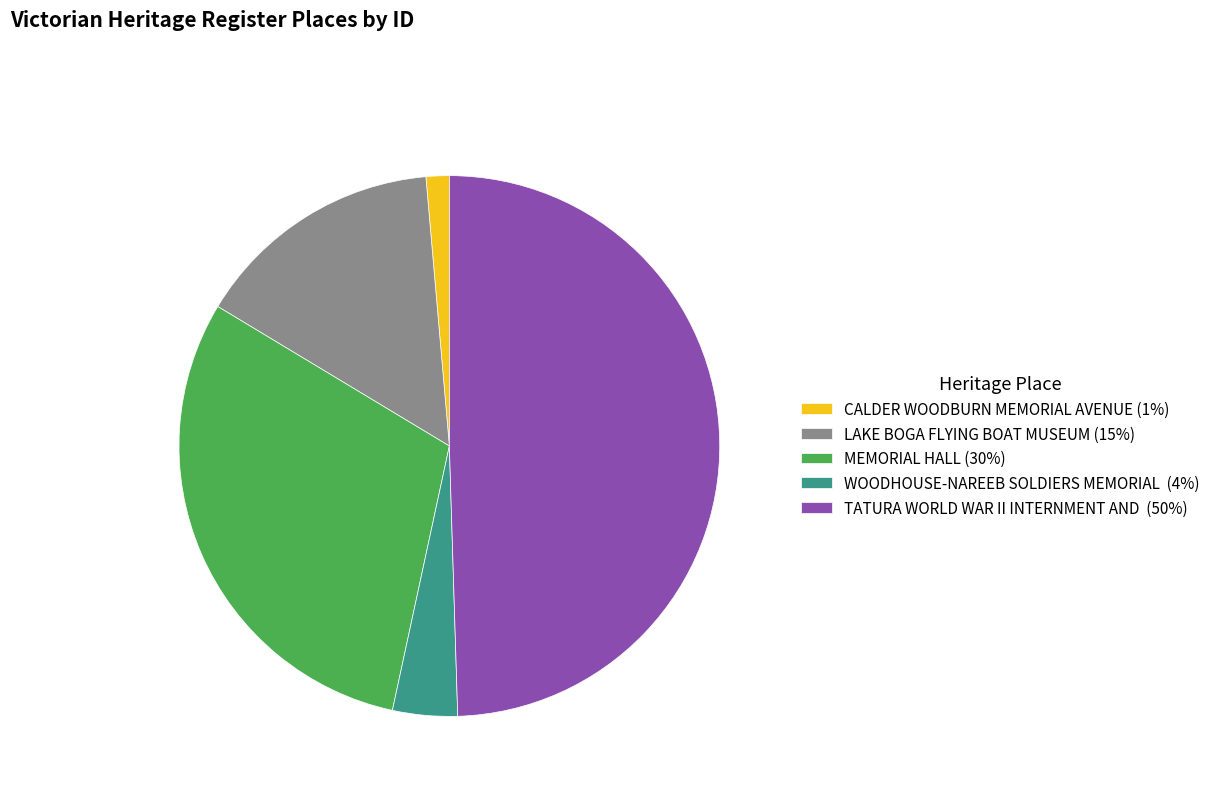

Approximately how many times larger is the value at MEMORIAL HALL (30%) compared to TATURA WORLD WAR II INTERNMENT AND (50%)?

0.6